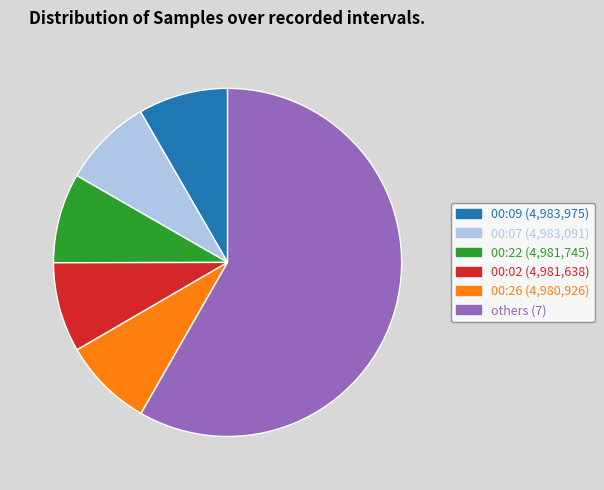

Is there a majority slice in this chart?

Yes